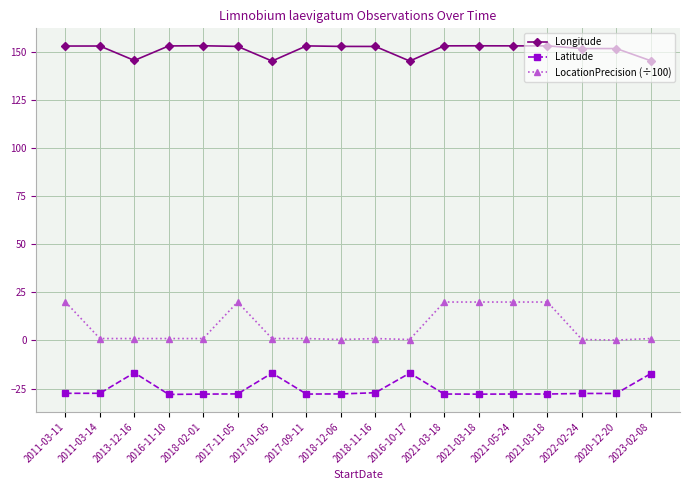

What is the approximate value of Latitude at 2018-02-01?

-27.9